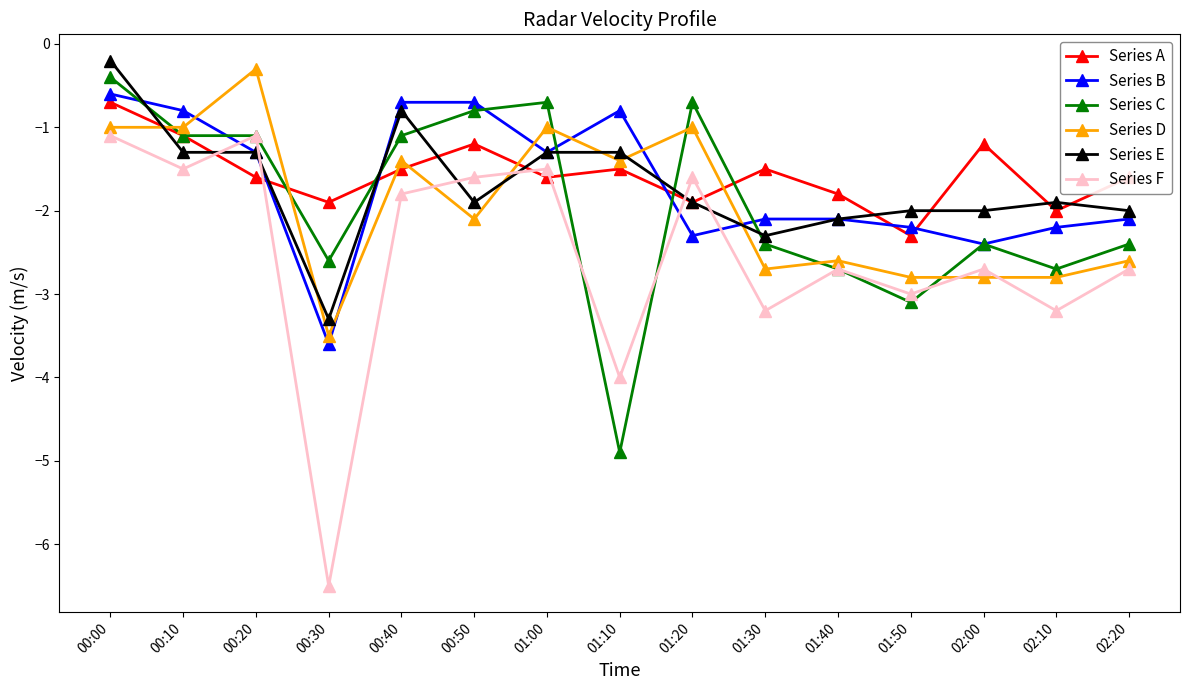

True or false: Series E and Series D cross at least once.

True